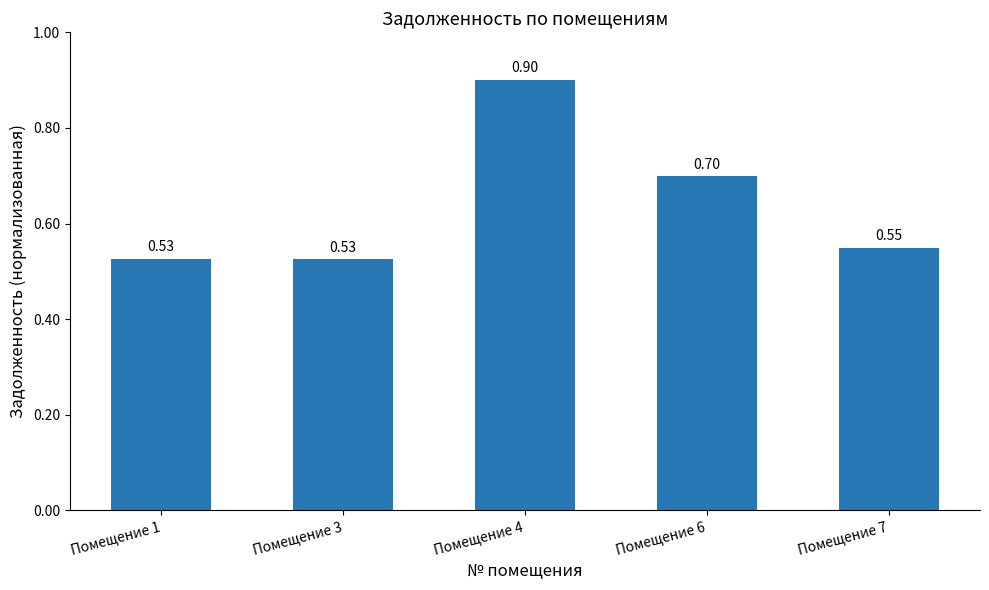

What is the difference between the second highest and second lowest values?

0.2